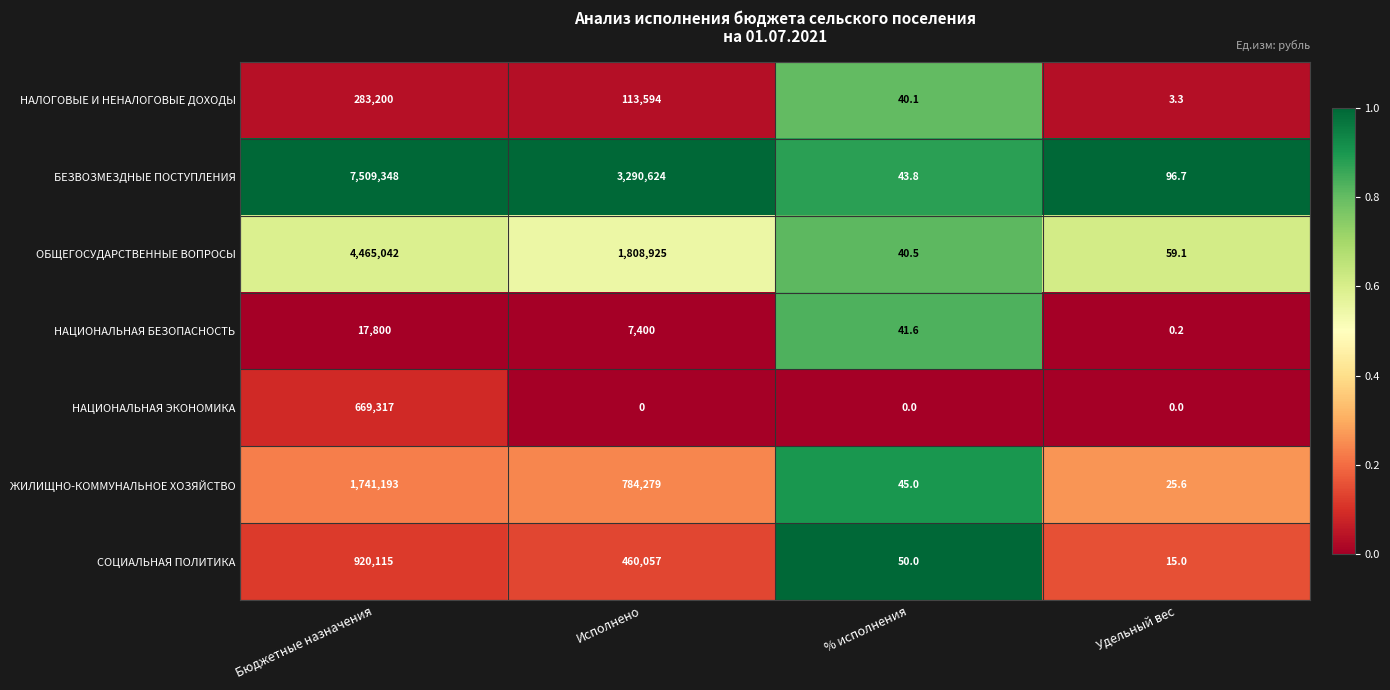

Reading right to left, transcribe all the data shown in this chart.

НАЛОГОВЫЕ И НЕНАЛОГОВЫЕ ДОХОДЫ: 3.3	40.1	113594.0	283200.0
БЕЗВОЗМЕЗДНЫЕ ПОСТУПЛЕНИЯ: 96.7	43.8	3290624.0	7509348.0
ОБЩЕГОСУДАРСТВЕННЫЕ ВОПРОСЫ: 59.1	40.5	1808925.0	4465042.0
НАЦИОНАЛЬНАЯ БЕЗОПАСНОСТЬ: 0.2	41.6	7400.0	17800.0
НАЦИОНАЛЬНАЯ ЭКОНОМИКА: 0.0	0.0	0.0	669317.0
ЖИЛИЩНО-КОММУНАЛЬНОЕ ХОЗЯЙСТВО: 25.6	45.0	784279.0	1741193.0
СОЦИАЛЬНАЯ ПОЛИТИКА: 15.0	50.0	460057.0	920115.0